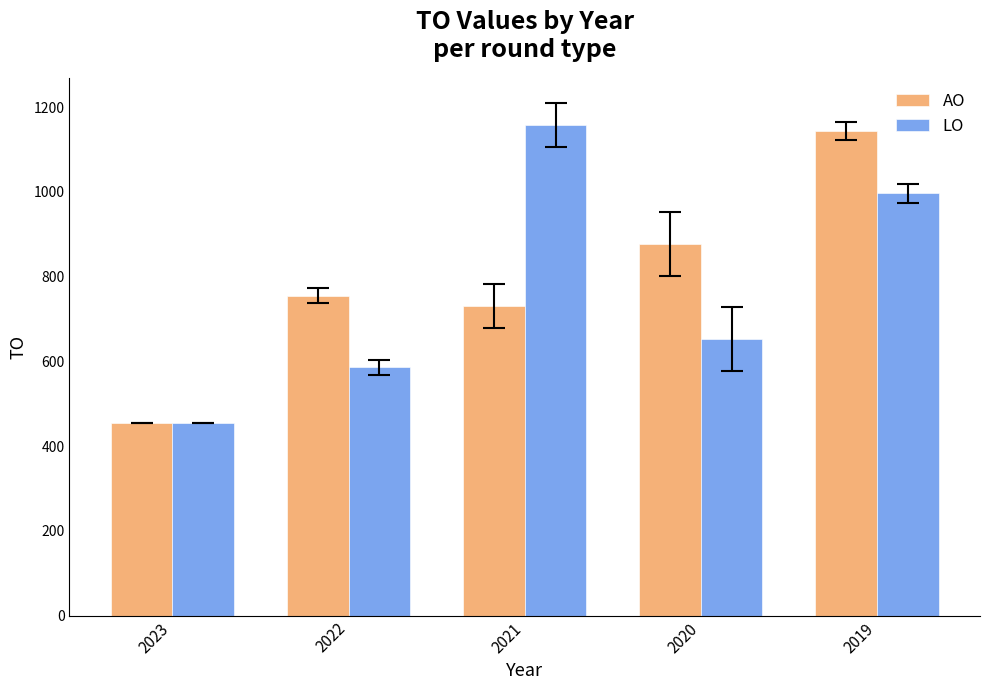

Reading right to left, extract all data points from this chart.

AO: 1144	878	731	755	455
LO: 997	652	1158	586	455